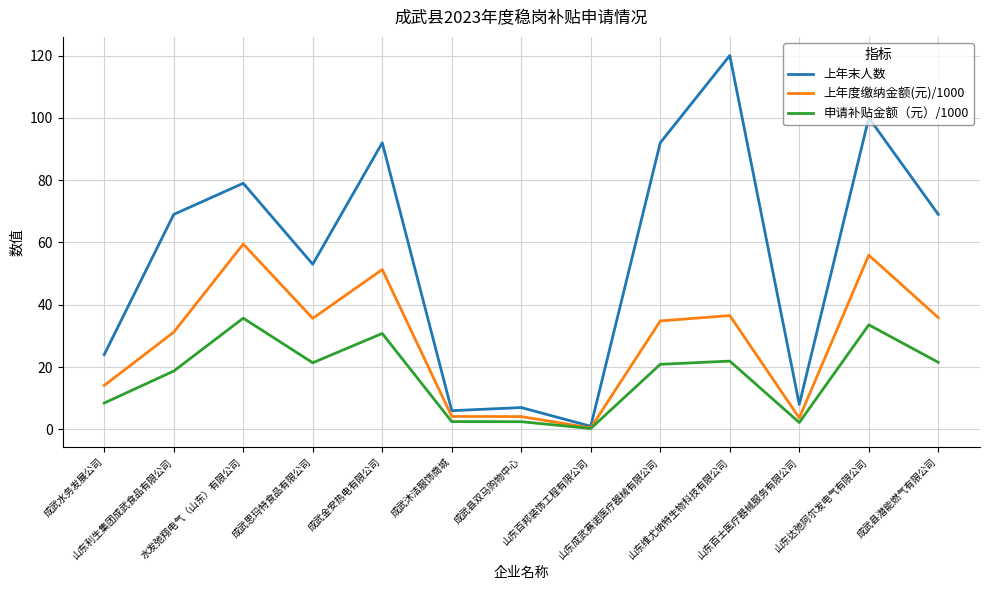

What value does the 上年度缴纳金额(元)/1000 series have at 山东利生集团成武食品有限公司?

31.2